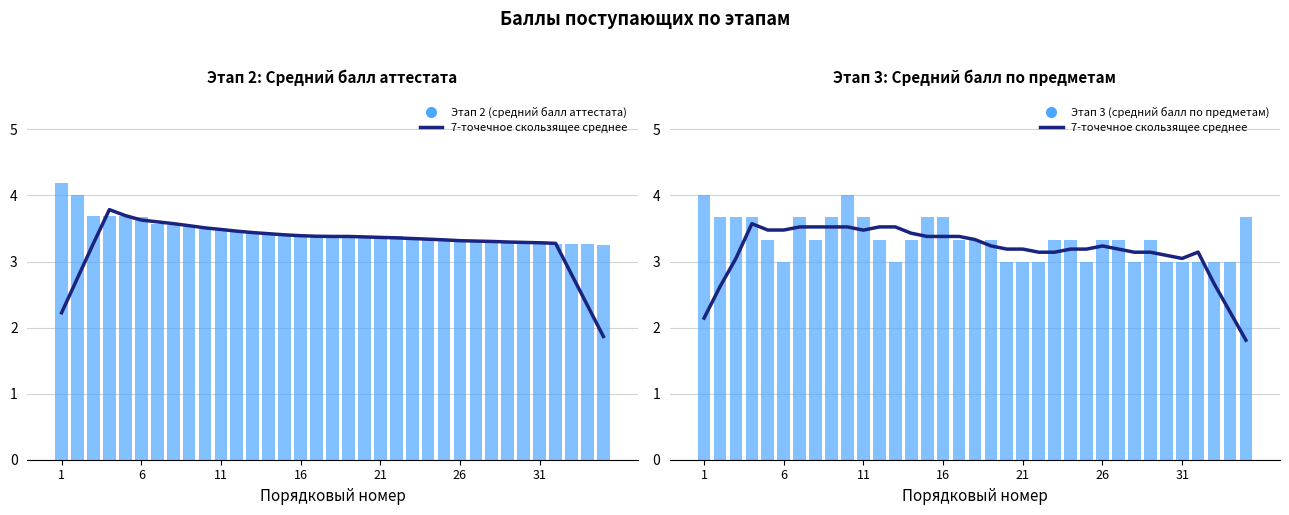

At 33, list the series in order from smallest to largest.

7-точечное скользящее среднее, Этап 3 (средний балл по предметам), Этап 2 (средний балл аттестата)